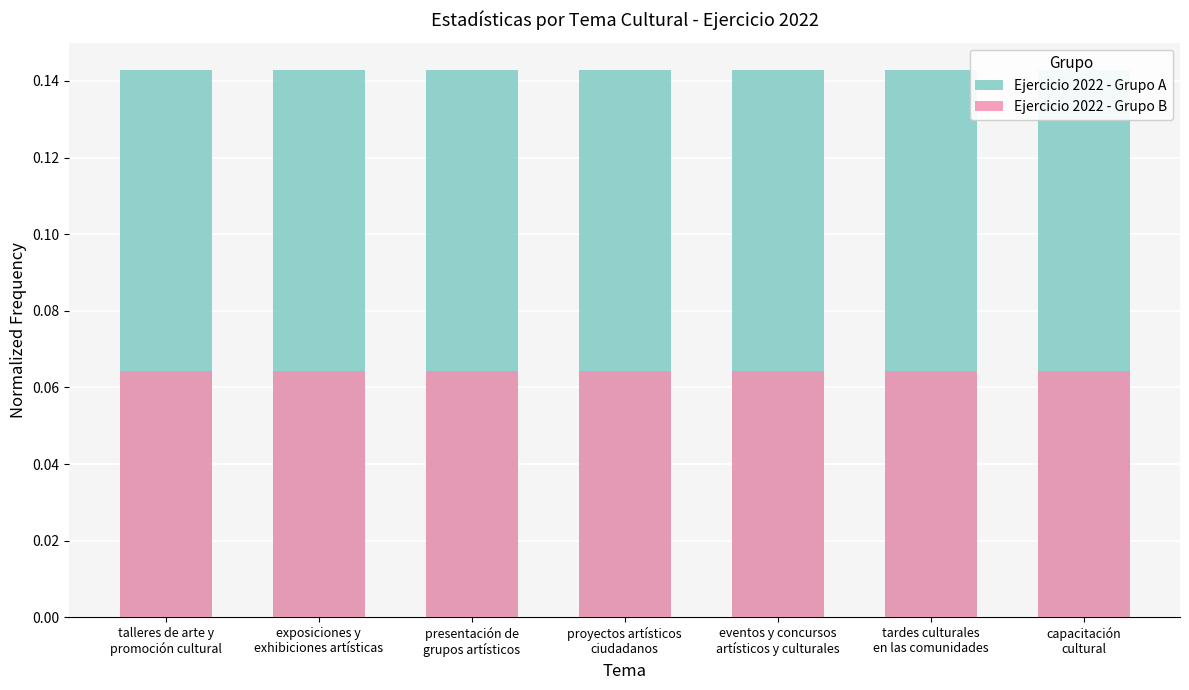

What is the value of the Ejercicio 2022 - Grupo A bar at the 5th from the left?

0.1